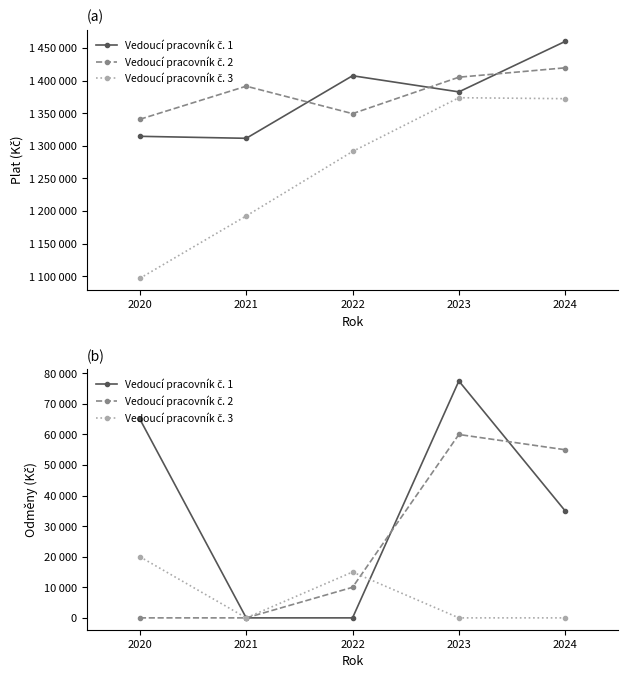

Rank the categories by Vedoucí pracovník č. 2 value from lowest to highest.

2020, 2021, 2022, 2024, 2023